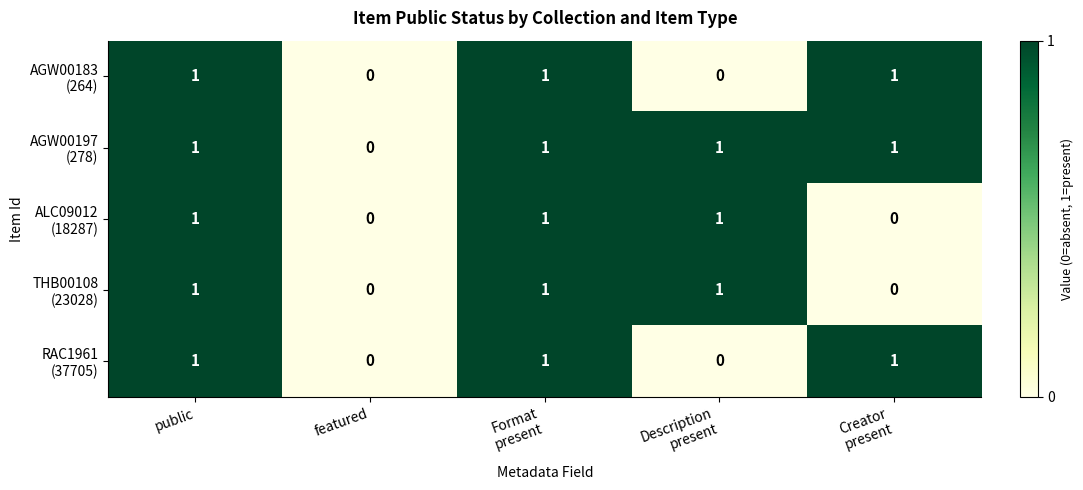

Which series has the largest range (max minus min)?

AGW00183 (264)